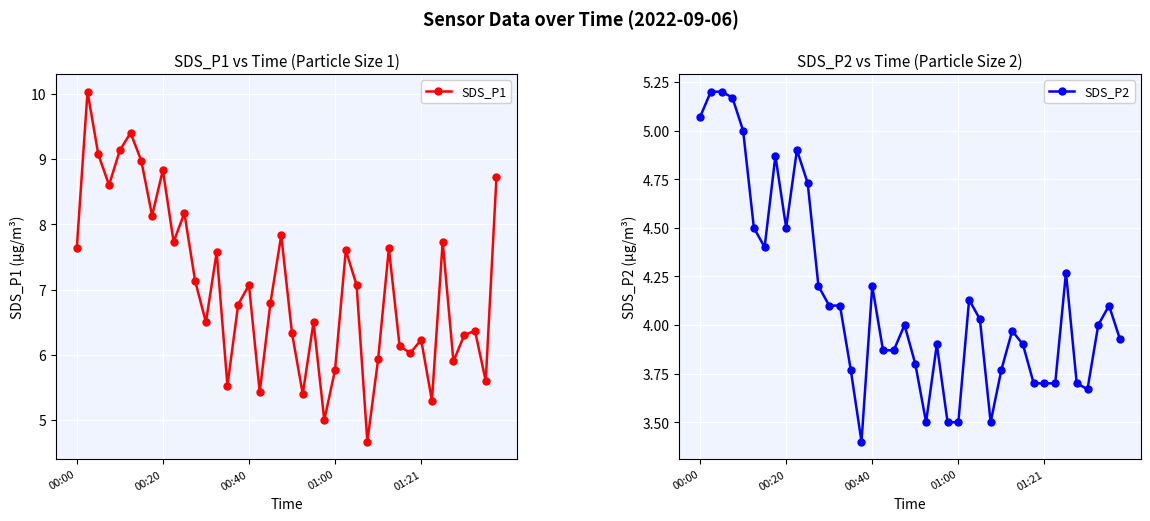

What is the maximum value for SDS_P1?

10.0